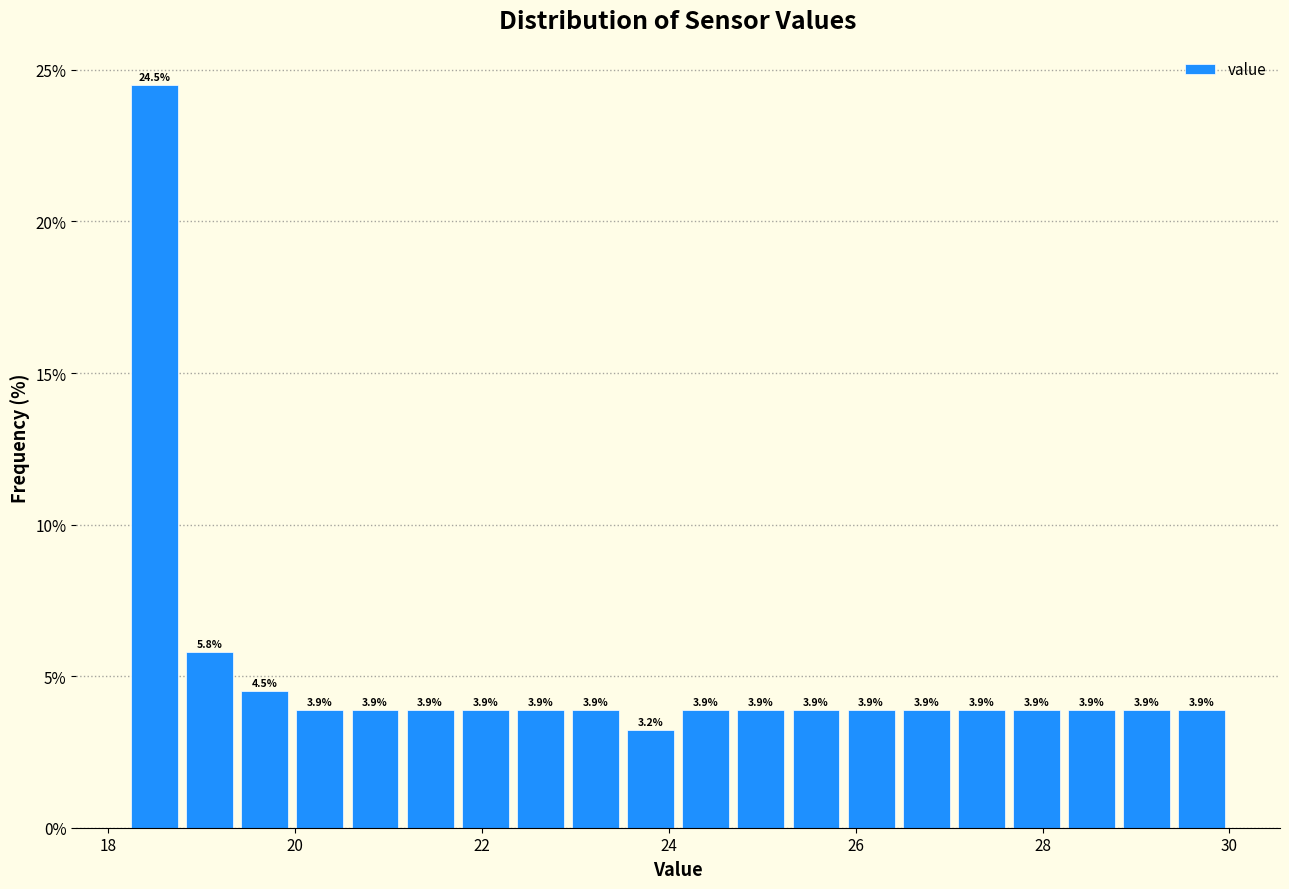

Read against the x-axis, roughly where is the centre of the tallest bar?

18.4